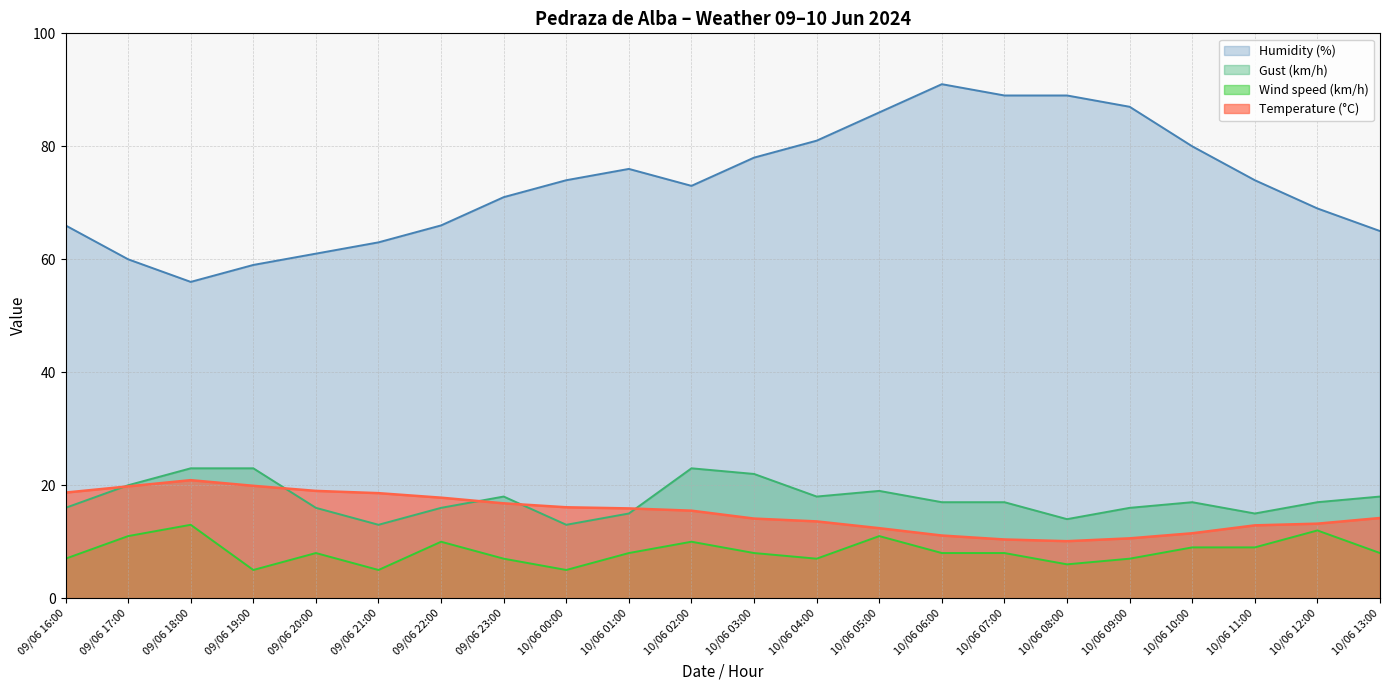

The Temperature (°C) series shows 15.9 at 10/06 01:00. True or false?

True